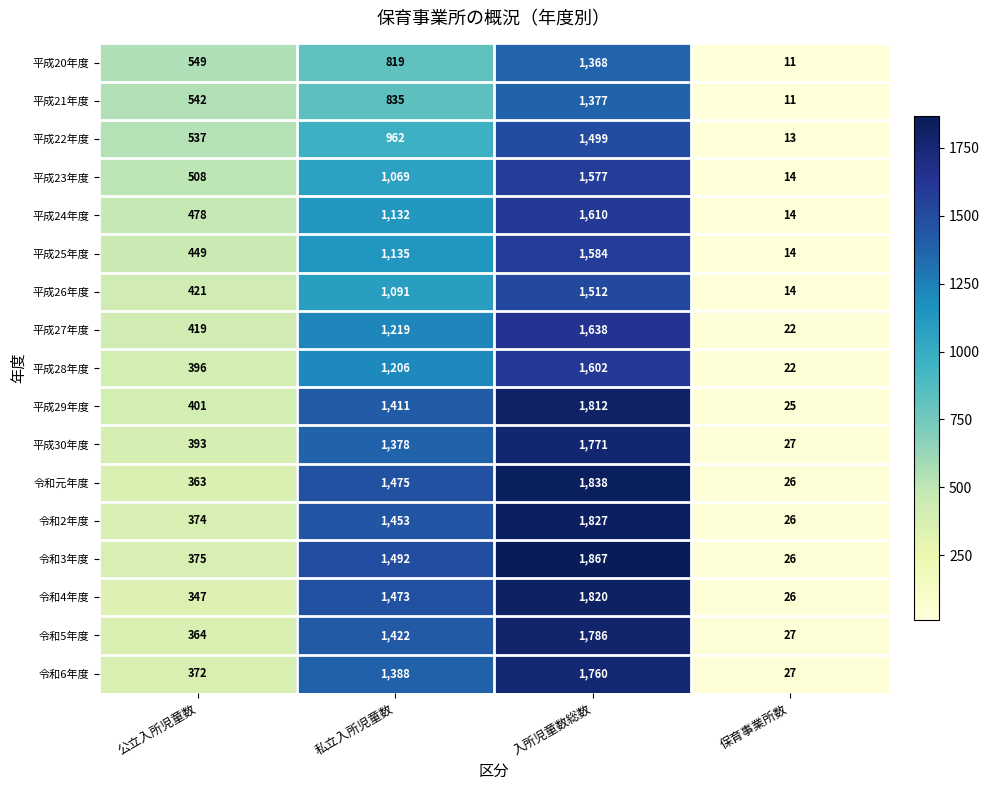

Which category has the lowest value across all series?

保育事業所数